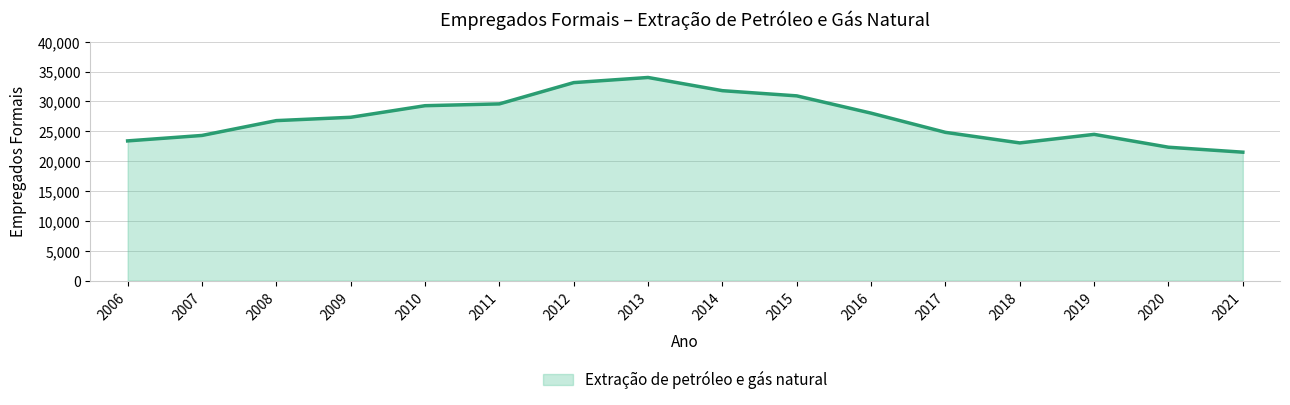

Which category has the highest value across all series?

2013